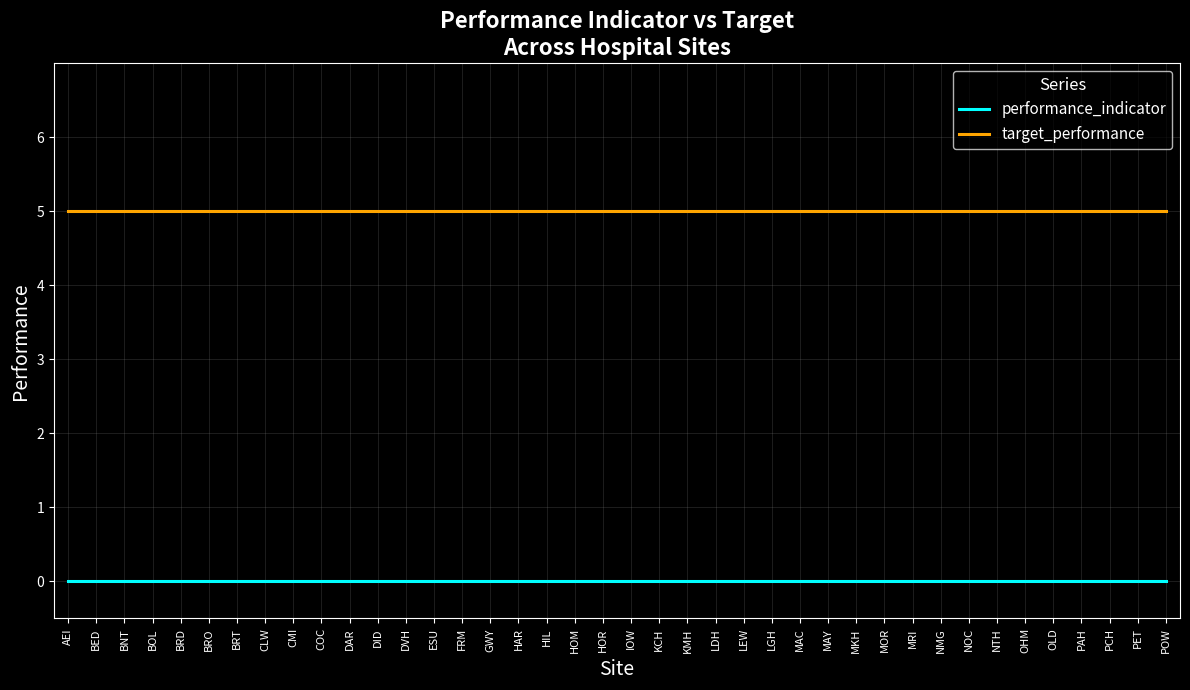

Does the chart display data point markers on the line(s)?

No